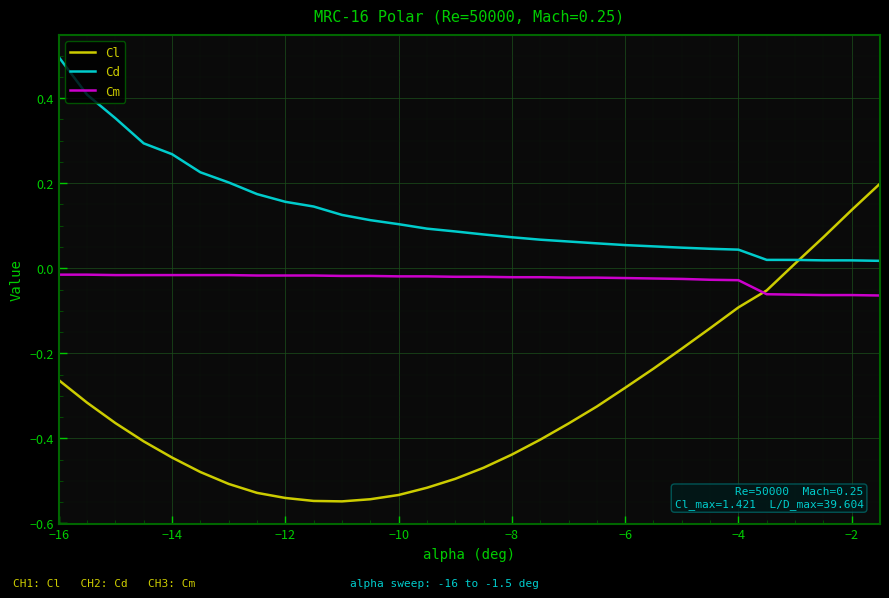

List the series in order of their overall mean, highest first.

Cd, Cm, Cl